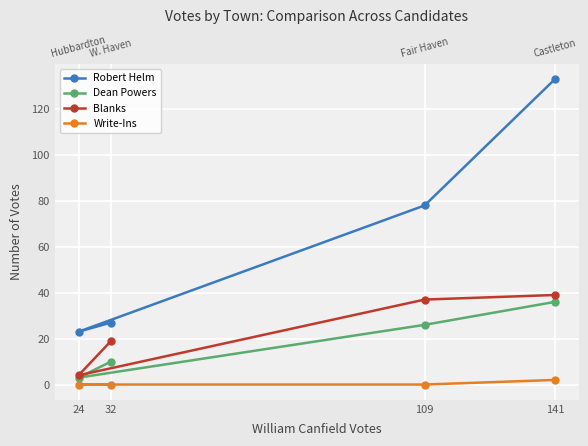

What is the difference between the maximum and second lowest values in the Dean Powers series?

26